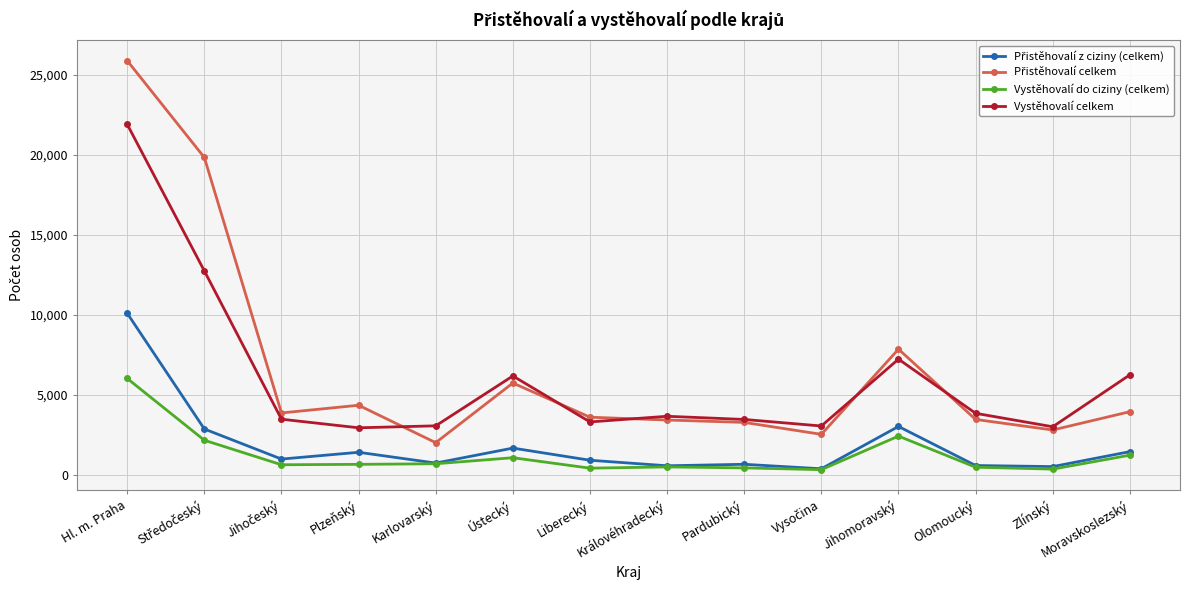

True or false: Vystěhovalí celkem has more than 2 interior local peaks.

True